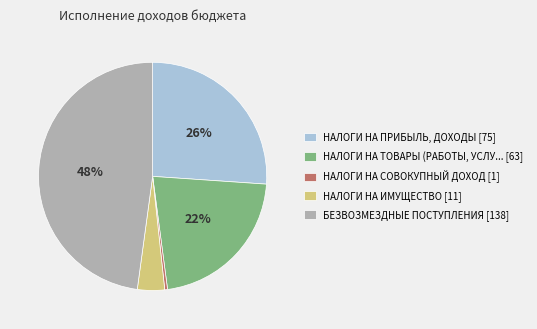

Is there any slice that represents more than half of the pie?

No